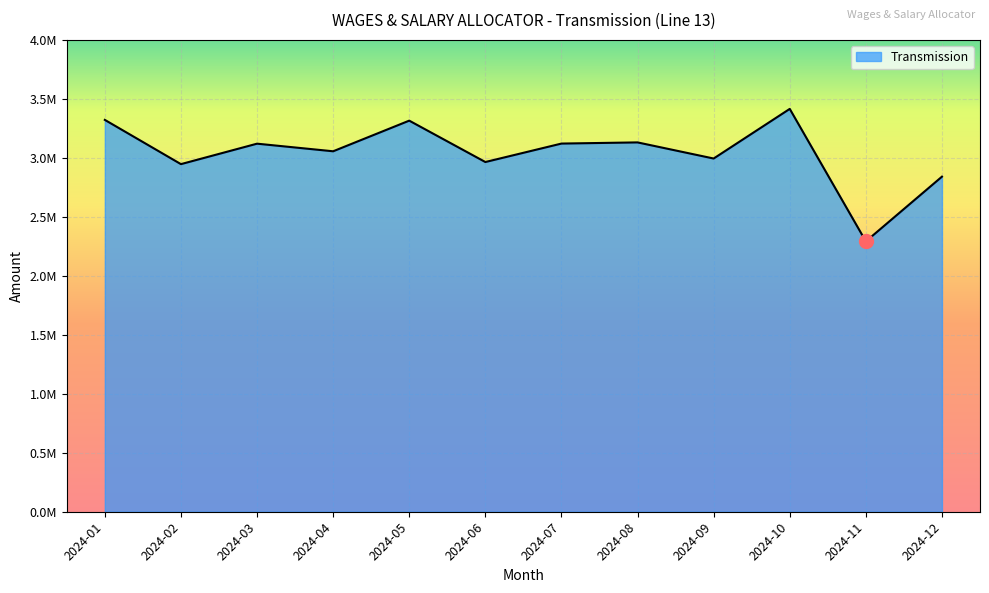

Reading right to left, transcribe all the data shown in this chart.

2024-12=2840539.6	2024-11=2291852.9	2024-10=3414993.2	2024-09=2994302.2	2024-08=3130976.7	2024-07=3121069.6	2024-06=2964613.2	2024-05=3315387.0	2024-04=3055714.0	2024-03=3120193.8	2024-02=2946744.9	2024-01=3321885.4